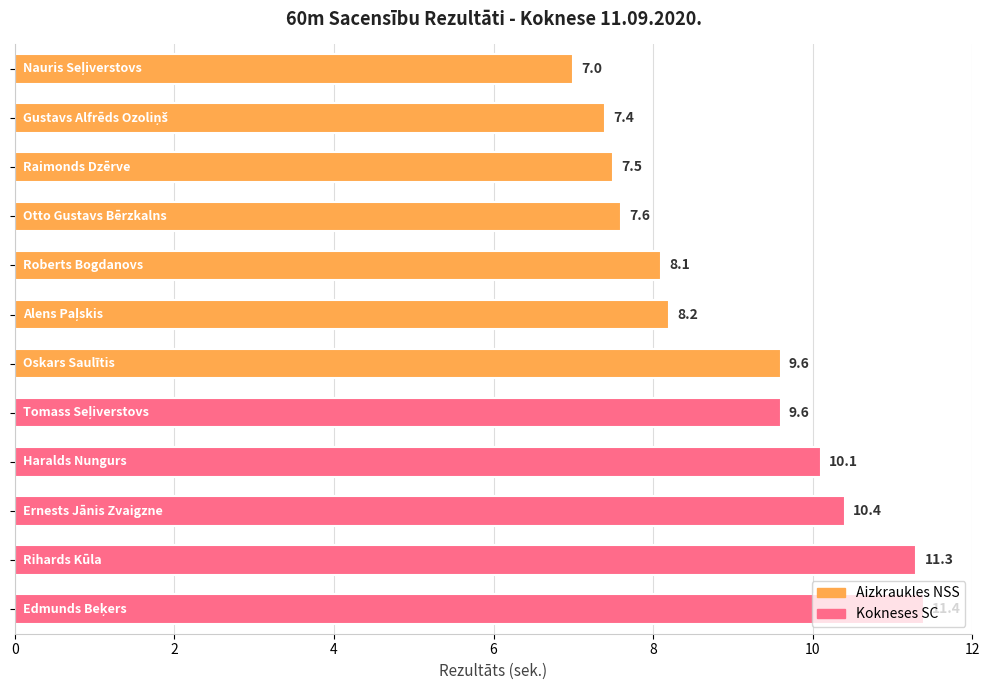

List the labels in order of value, largest first.

Edmunds Beķers, Rihards Kūla, Ernests Jānis Zvaigzne, Haralds Nungurs, Oskars Saulītis, Tomass Seļiverstovs, Alens Paļskis, Roberts Bogdanovs, Otto Gustavs Bērzkalns, Raimonds Dzērve, Gustavs Alfrēds Ozoliņš, Nauris Seļiverstovs